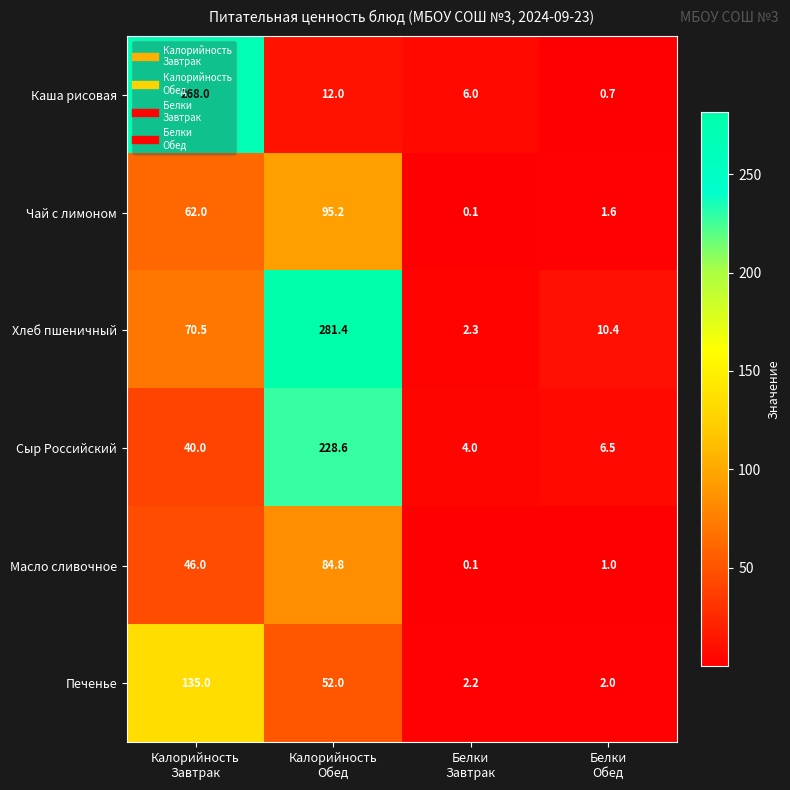

What is the difference between the maximum and minimum values in the Хлеб пшеничный series?

279.1